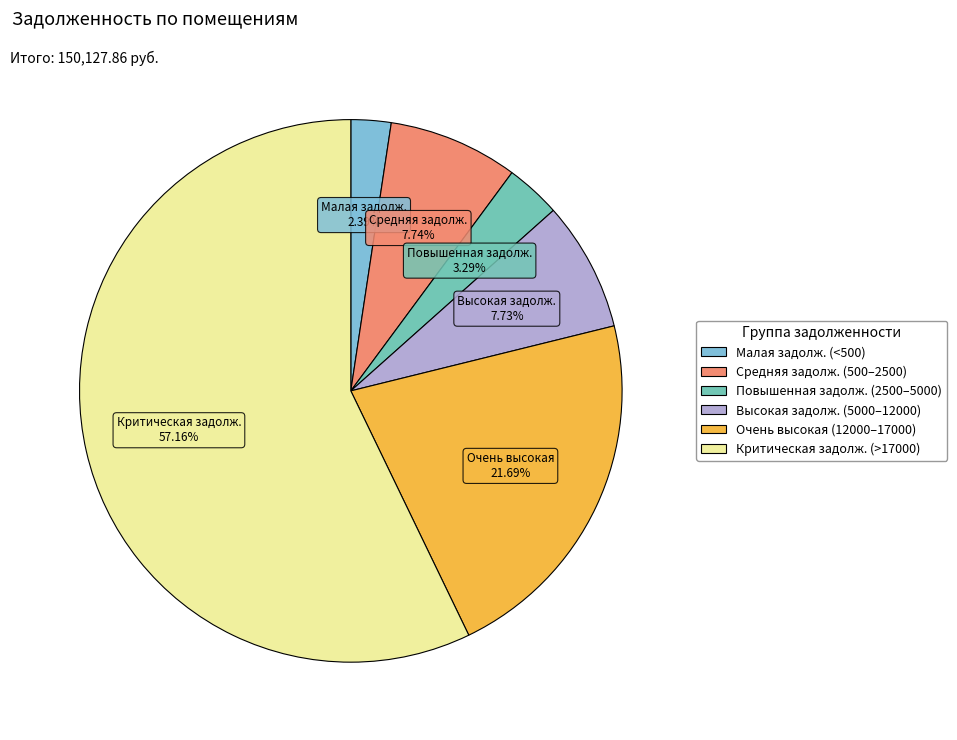

Does any single category account for the majority?

Yes